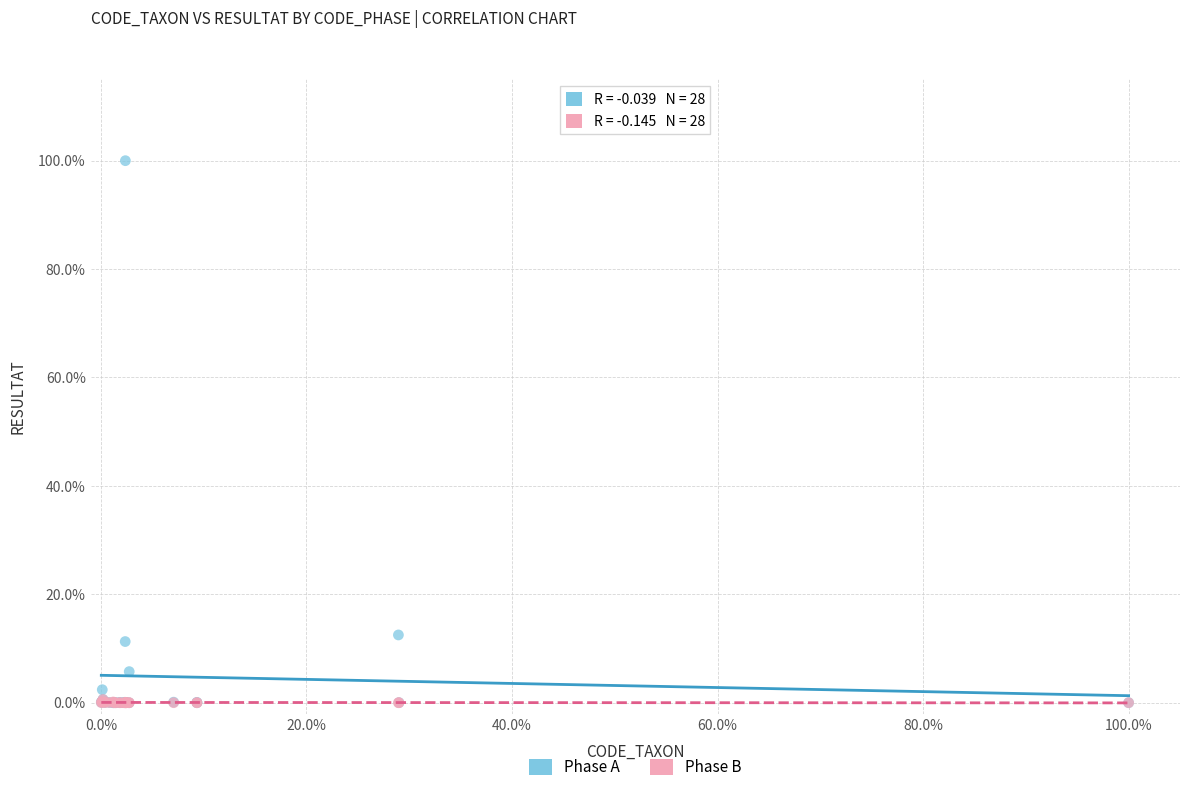

Which series has the largest Y range (max minus min)?

Phase A